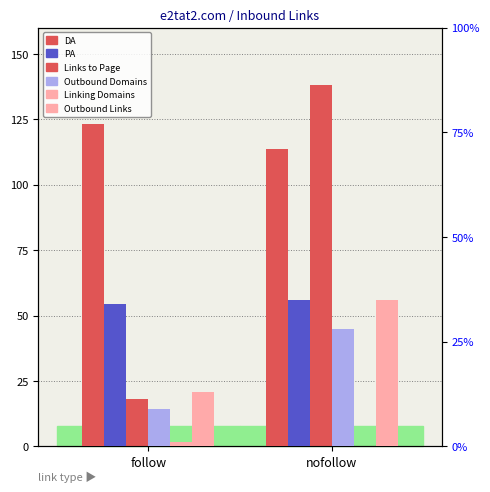

Between follow and nofollow, which series saw the biggest shift?

Links to Page